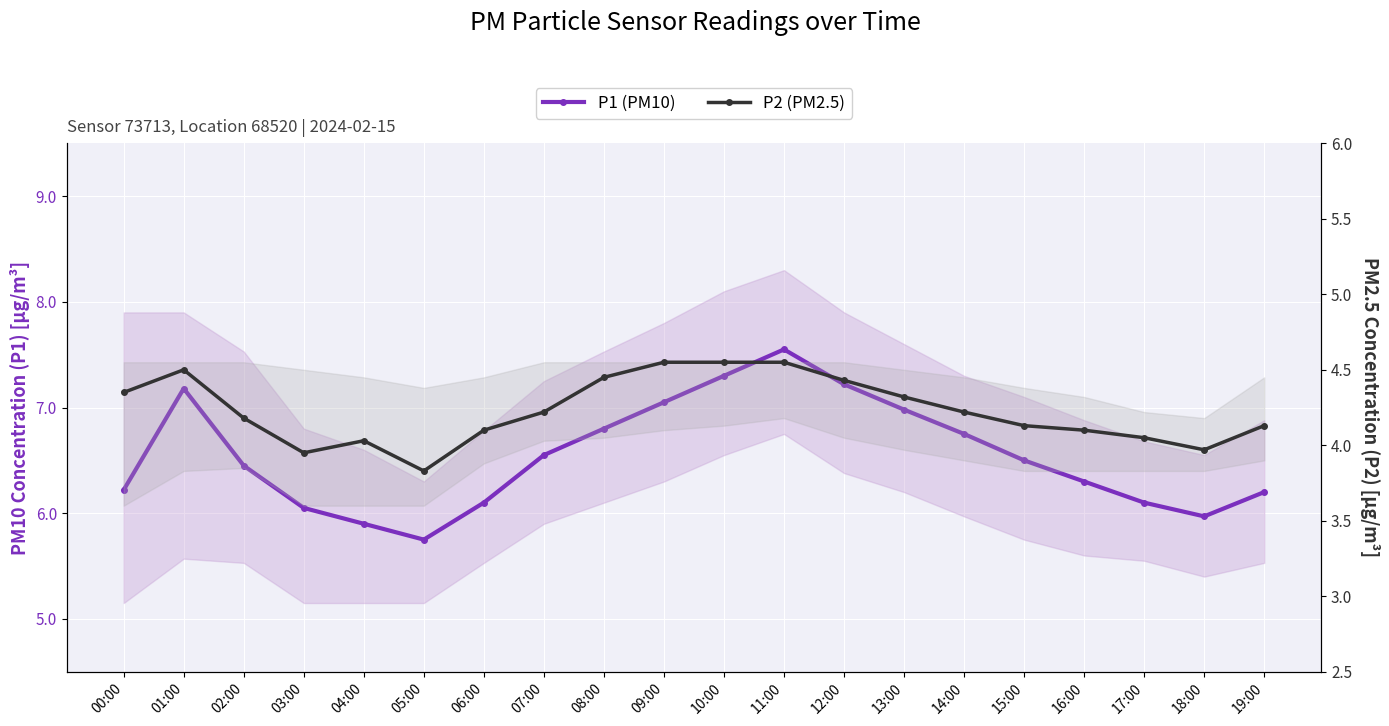

What is the total value across all series at 12:00?

11.6